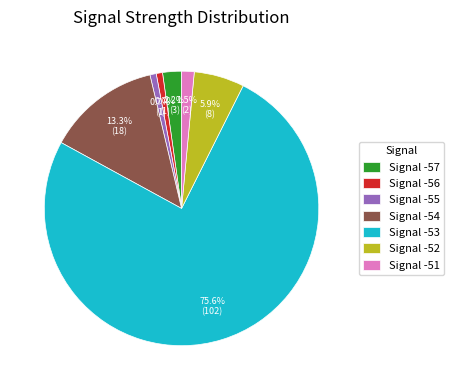

What percentage is NOT represented by Signal -56?

99.3%